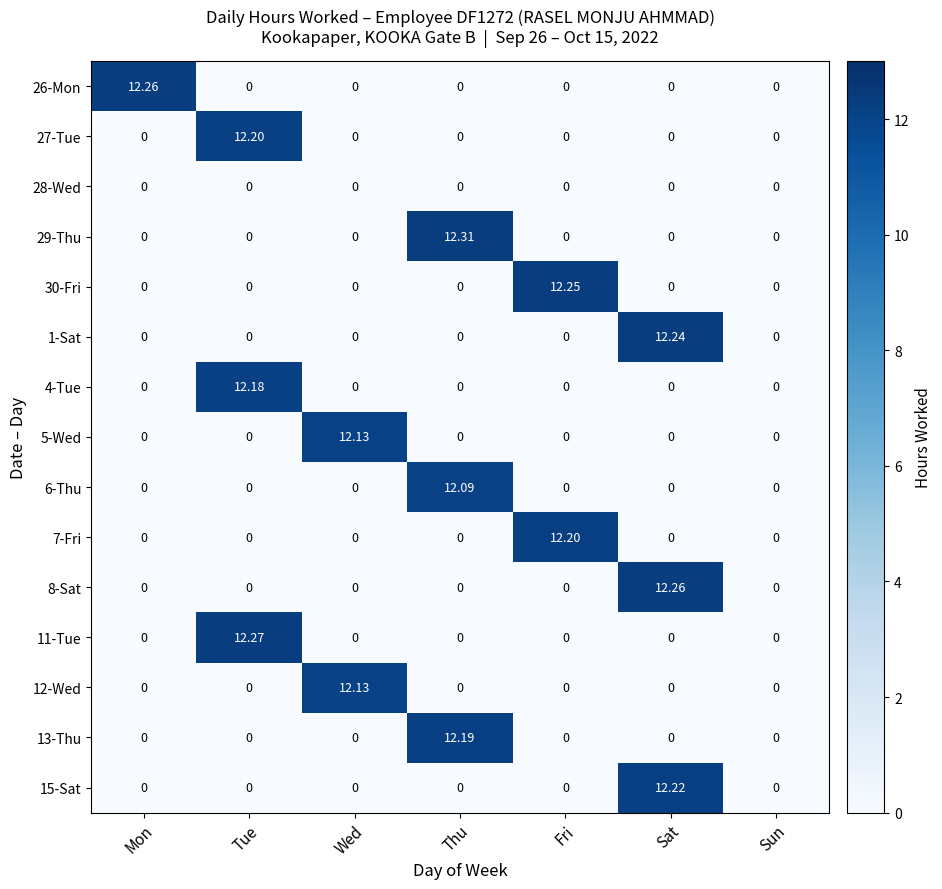

How many values in the 27-Tue series exceed 0?

1